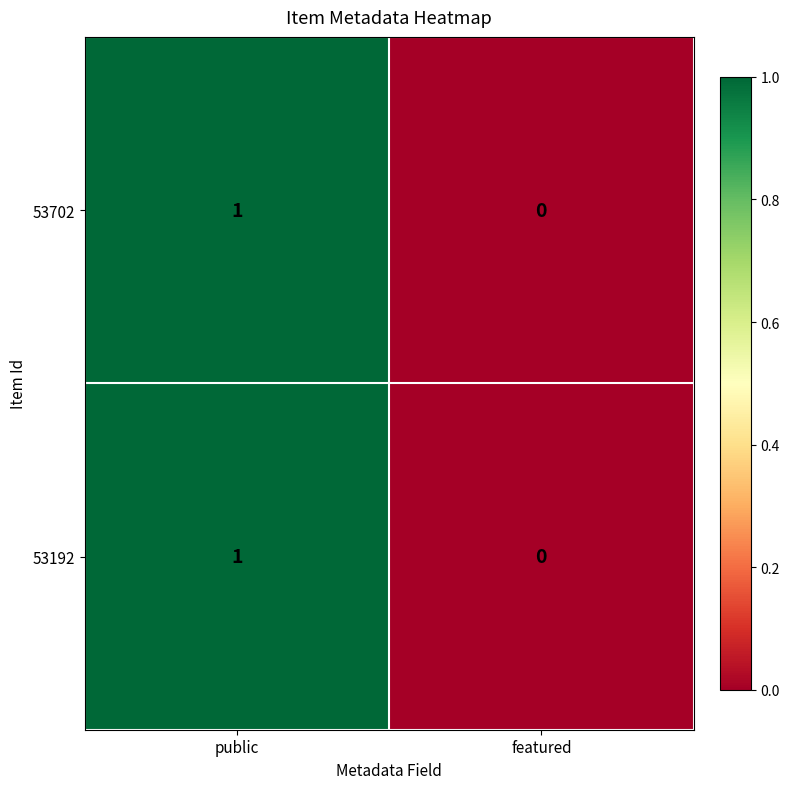

List the labels in order of 53192 value, largest first.

public, featured